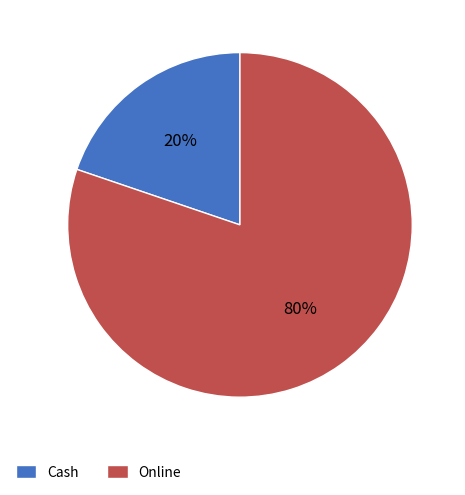

To the nearest percent, what is the difference between the largest and smallest slice percentages?

60%